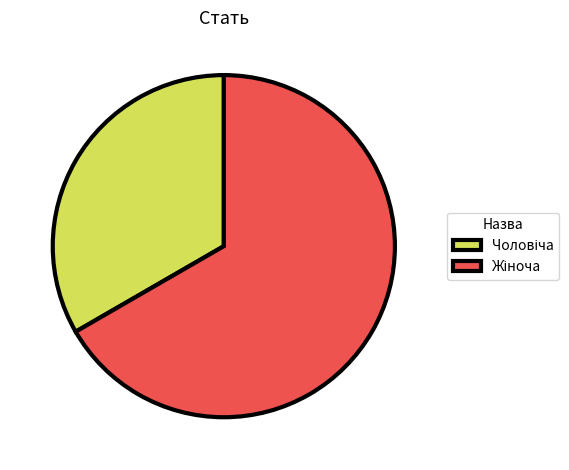

How many segments does this pie chart have?

2